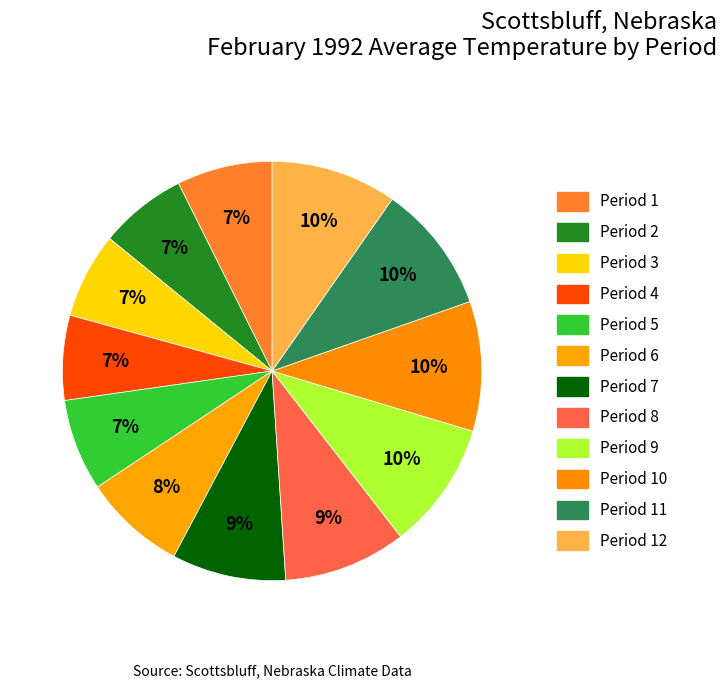

Is there a majority slice in this chart?

No